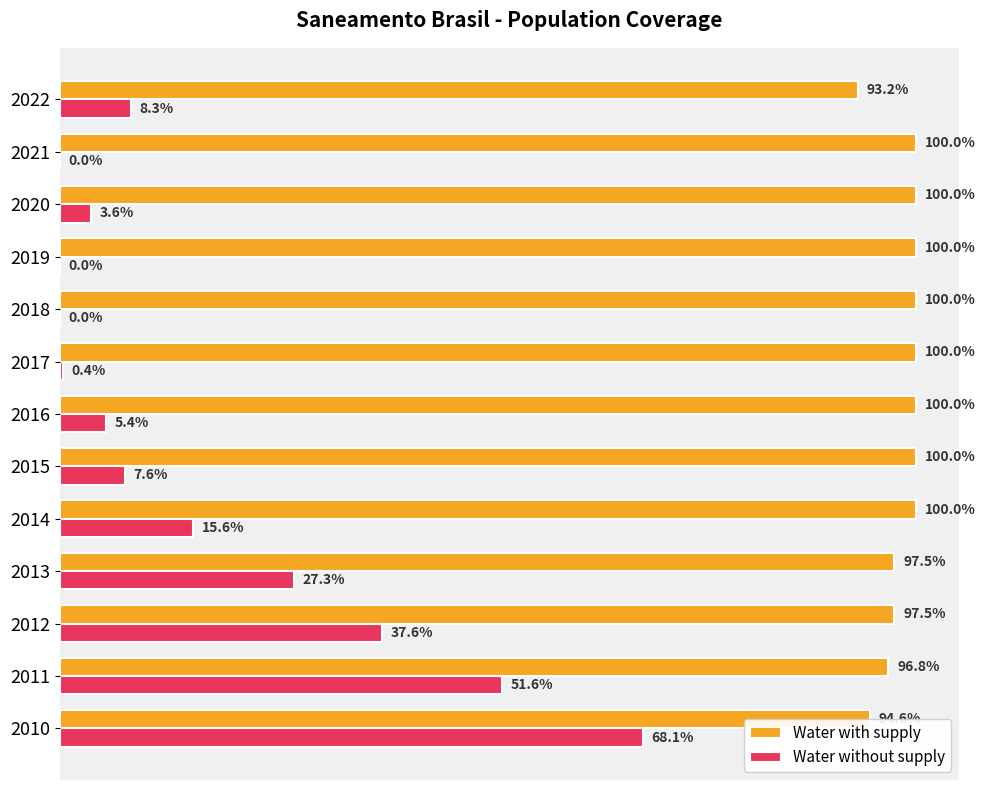

What are all the series names shown in the legend?

Water with supply, Water without supply